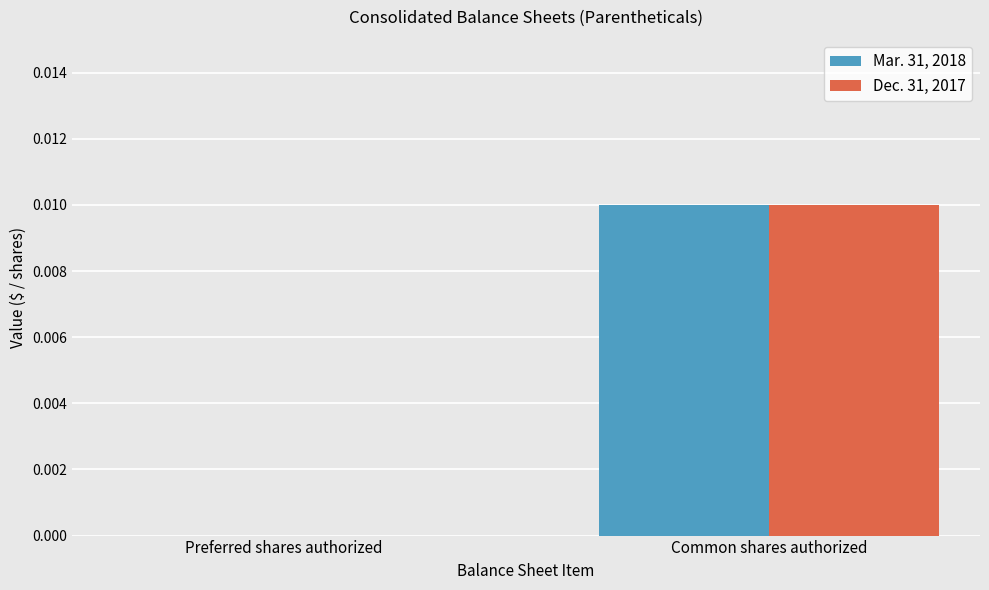

True or false: Dec. 31, 2017 has a value of 0.0 at Preferred shares authorized.

True